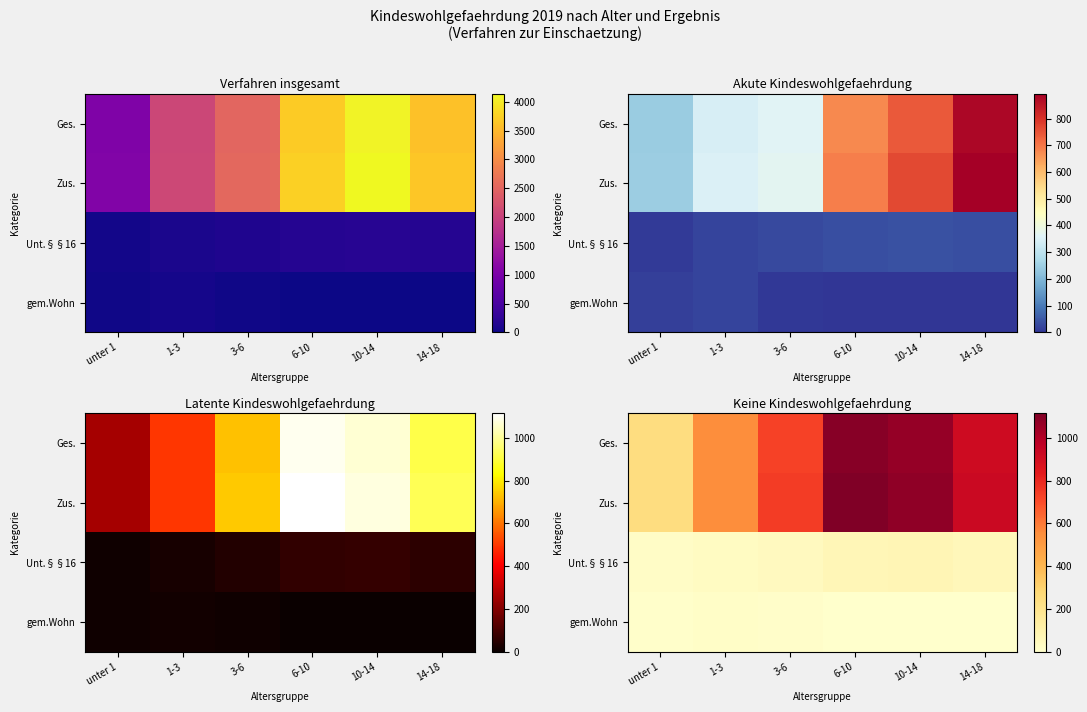

The Zus. series shows 1314 at 3-6. True or false?

False